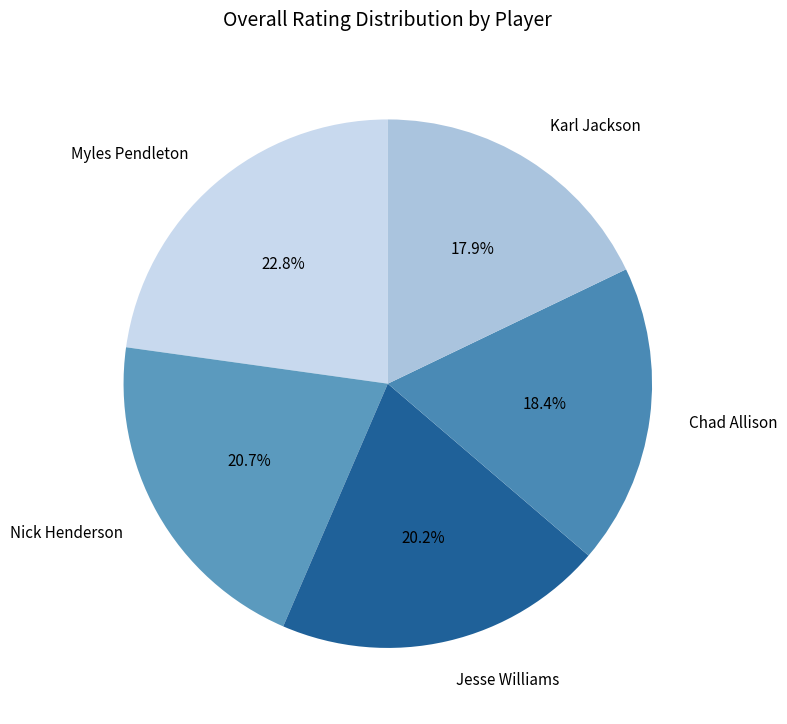

To the nearest percent, what is the combined percentage of Chad Allison and Karl Jackson?

36%